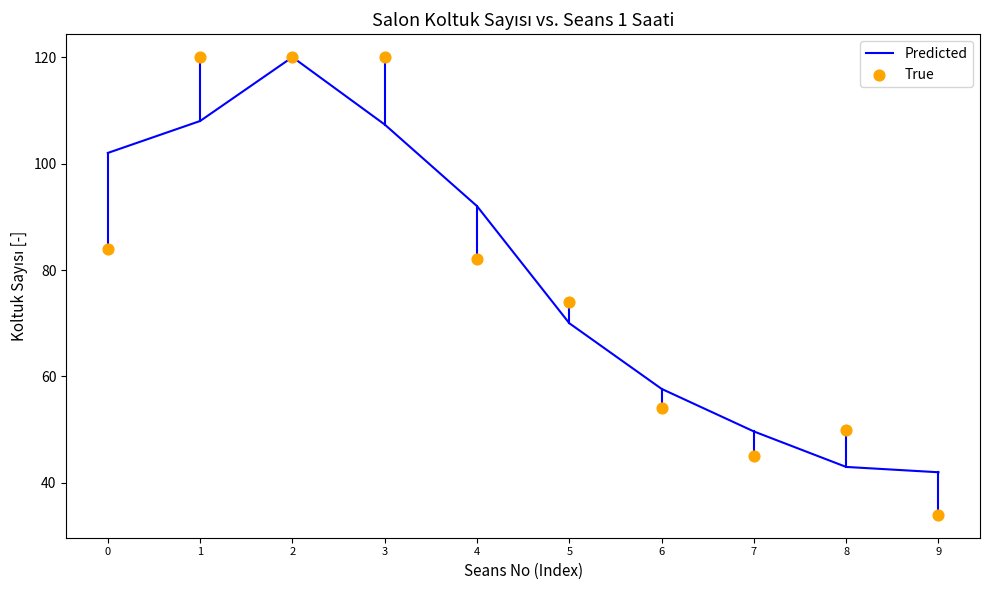

At which category is the sum across all series the highest?

2